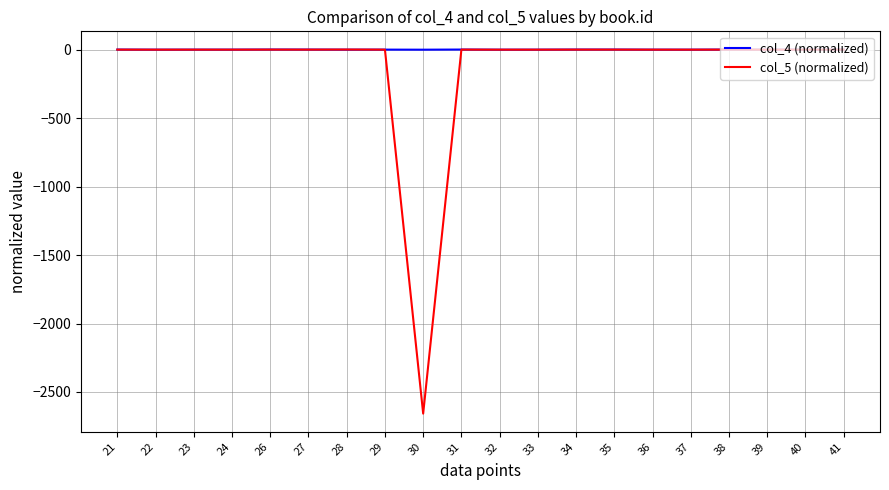

Rank the series by their average value, from highest to lowest.

col_4 (normalized), col_5 (normalized)